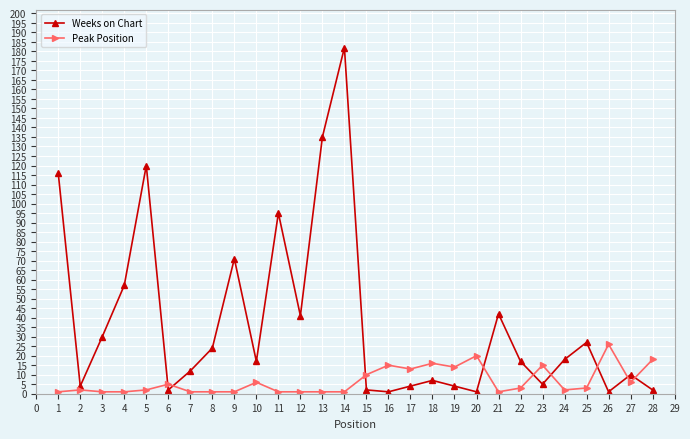

How many categories are shown in the chart?

28